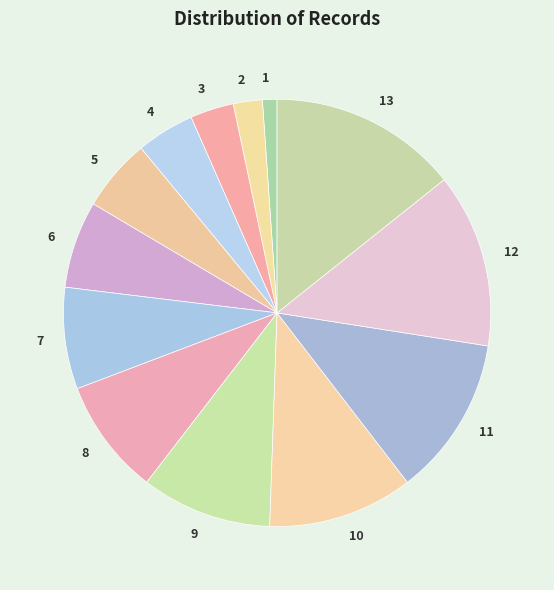

The 3 slice represents 3% of the pie. True or false?

True